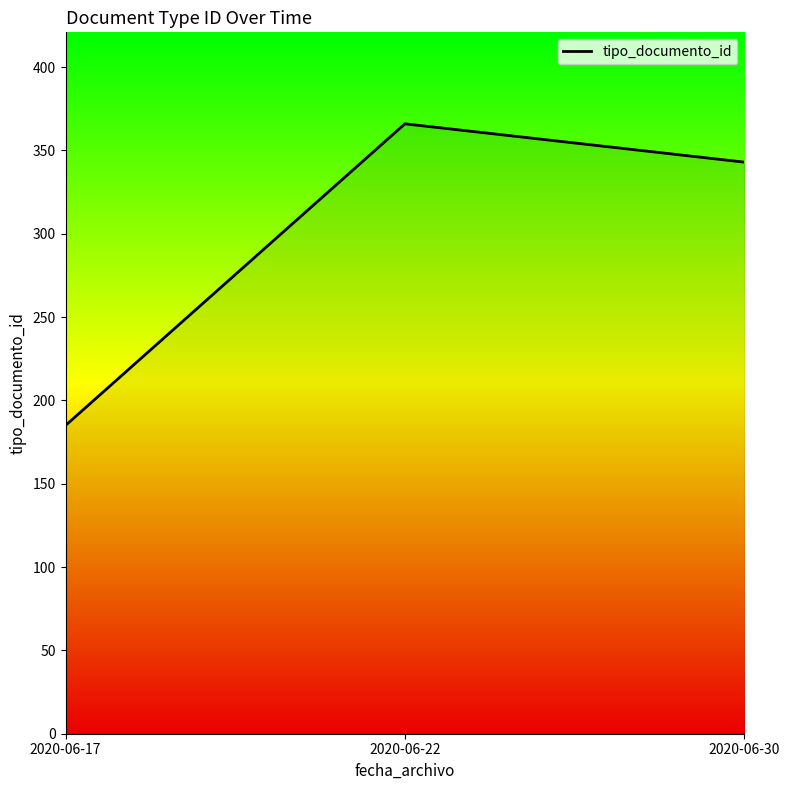

At which label is the value closest to 275?

2020-06-30